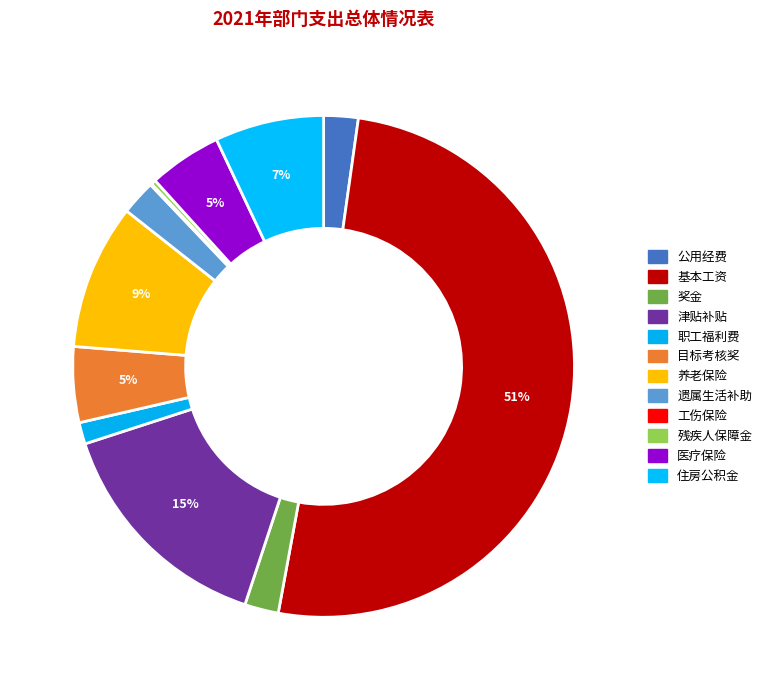

Count the number of slices in the pie.

12